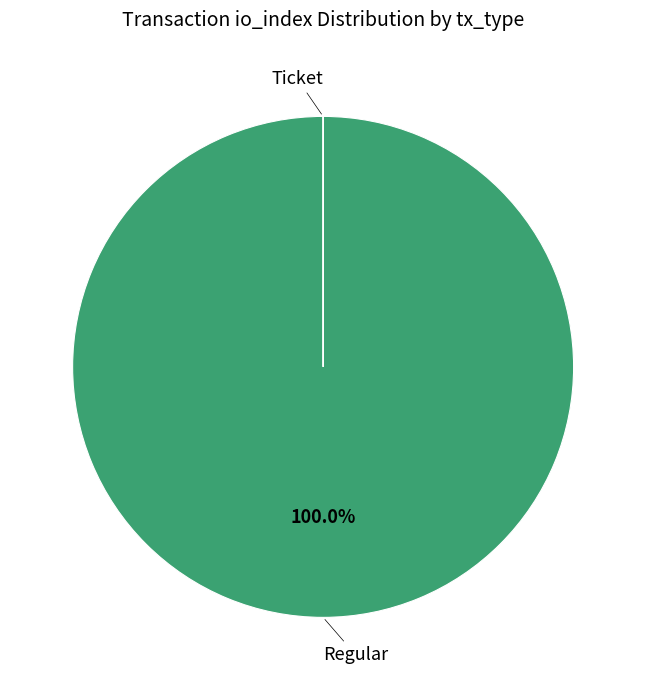

Which category has the biggest portion of the pie?

Regular